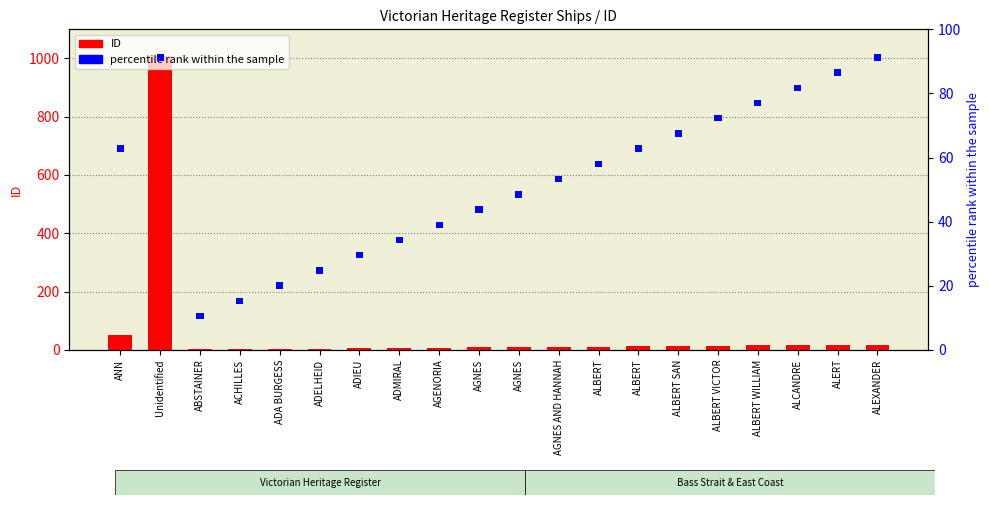

Which category has the lowest value across all series?

ABSTAINER